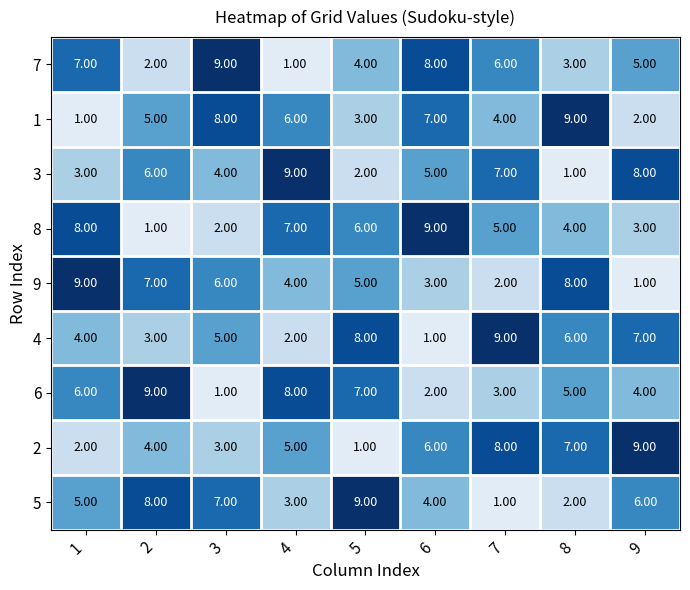

What is the difference between the highest and lowest values at 6?

8